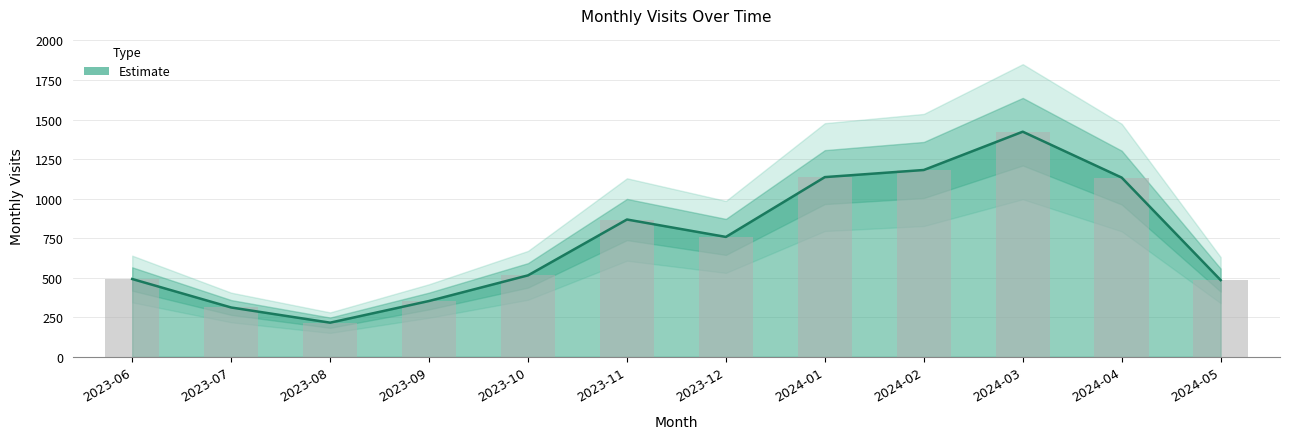

The value at 2023-06 is 492. True or false?

True